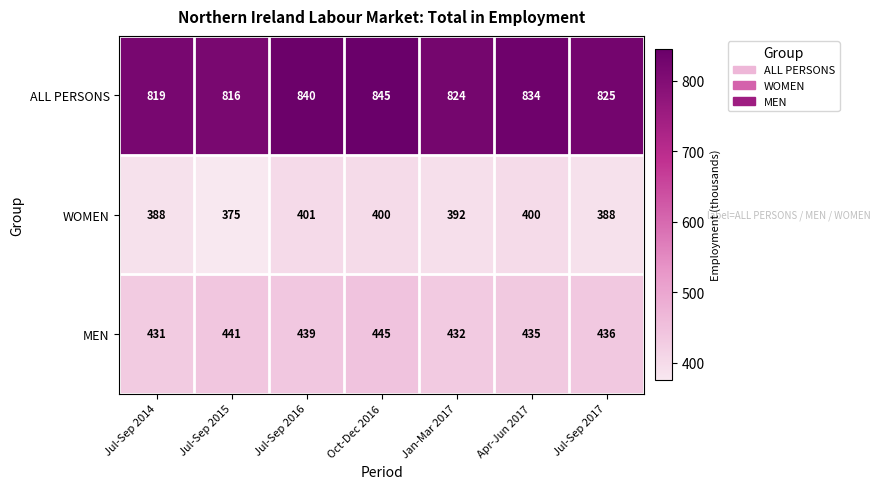

Which series has the largest range (max minus min)?

ALL PERSONS